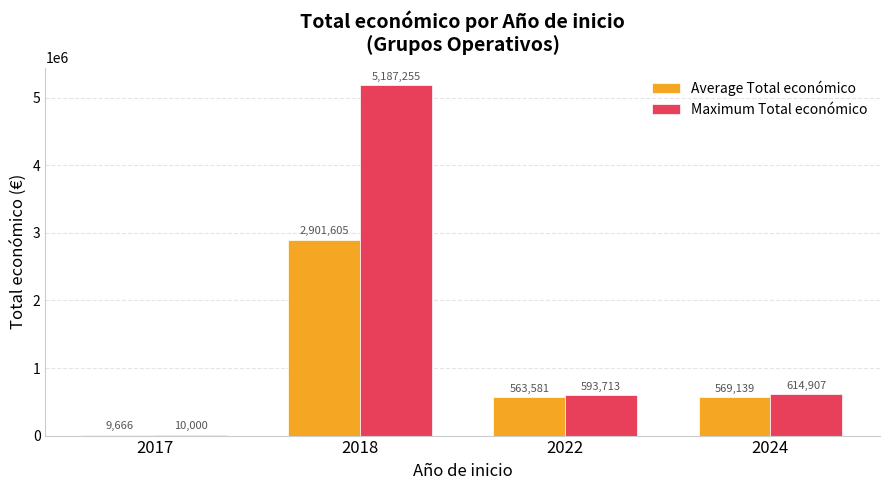

Which series changed the most between 2017 and 2022?

Maximum Total económico